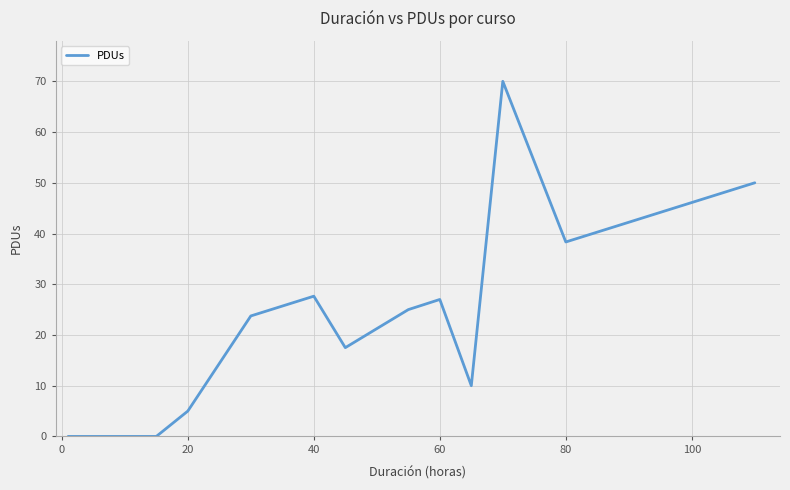

What is the difference between the maximum and minimum values?

70.0